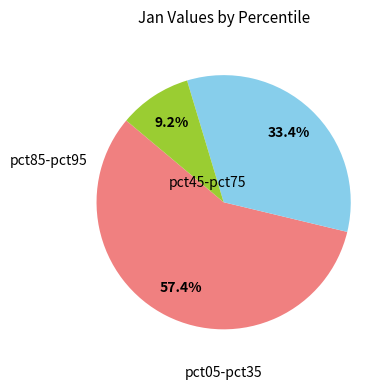

Is there any slice that represents more than half of the pie?

Yes